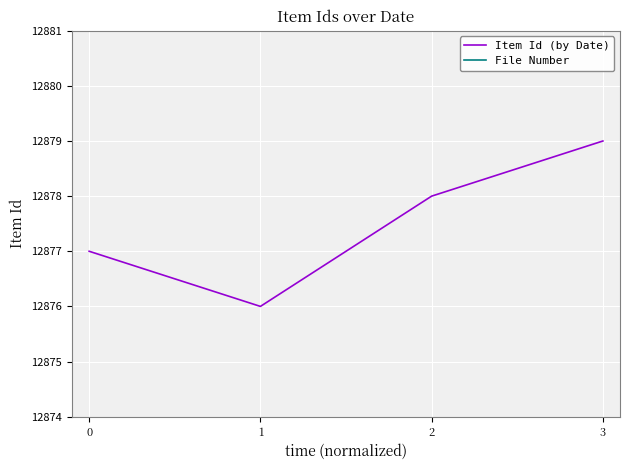

At which category does Item Id (by Date) reach its first local valley?

1